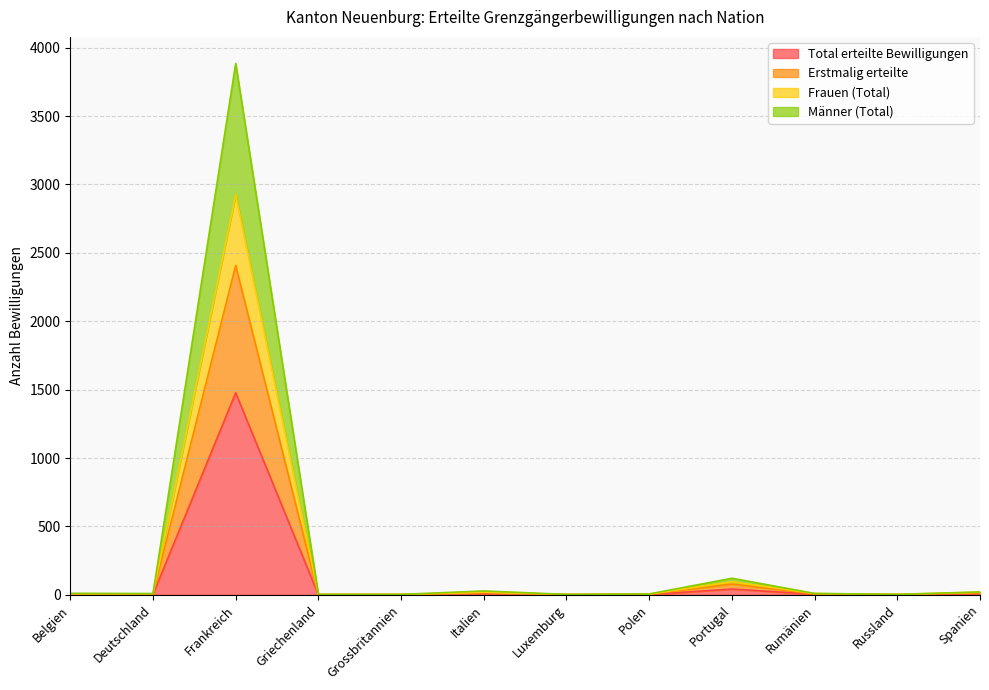

Does the chart have visible grid lines?

Yes